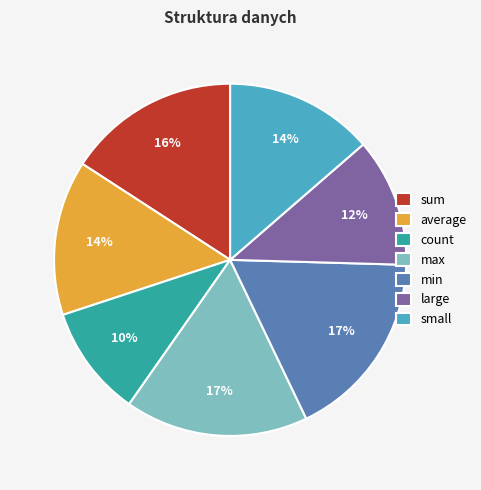

What percentage is the min slice, to the nearest percent?

17%